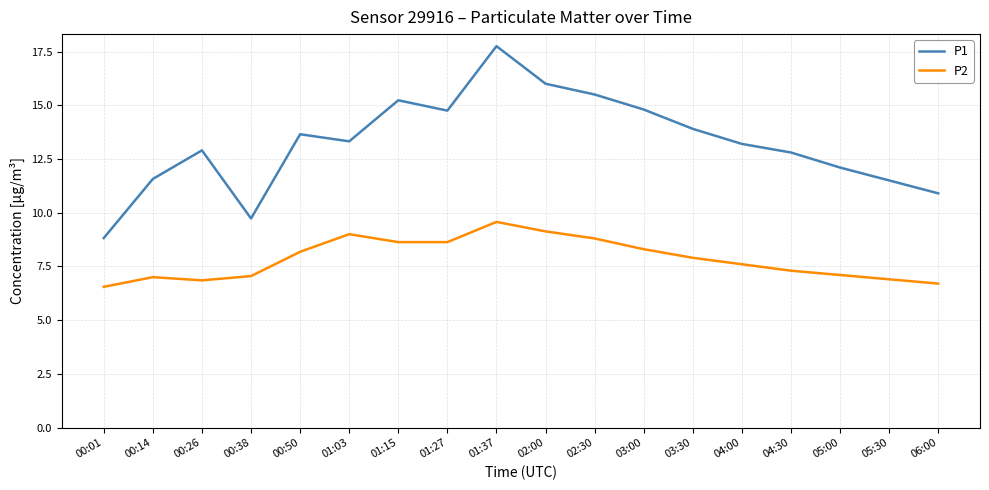

What are all the series names shown in the legend?

P1, P2